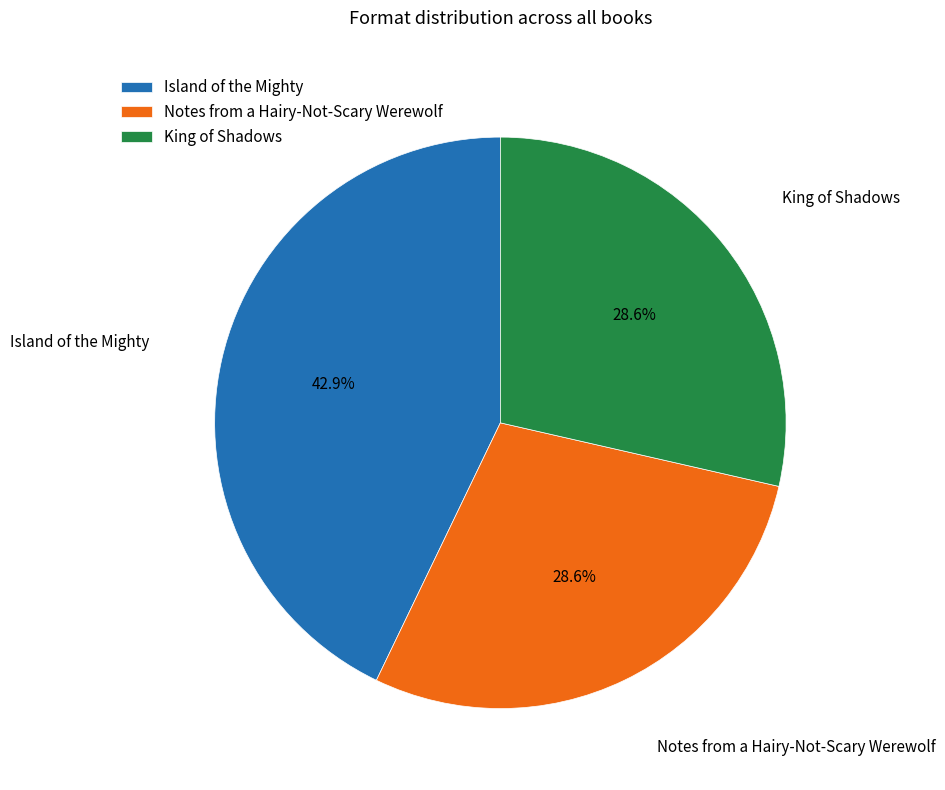

Between Island of the Mighty and Notes from a Hairy-Not-Scary Werewolf, which is larger?

Island of the Mighty